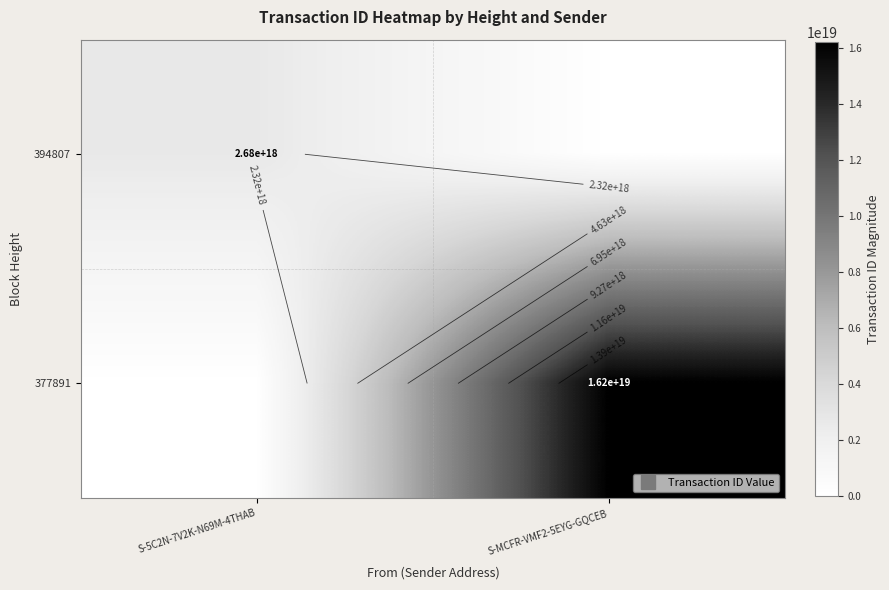

What is the difference between the 394807 values at S-5C2N-7V2K-N69M-4THAB and S-MCFR-VMF2-5EYG-GQCEB?

2683106316621447168